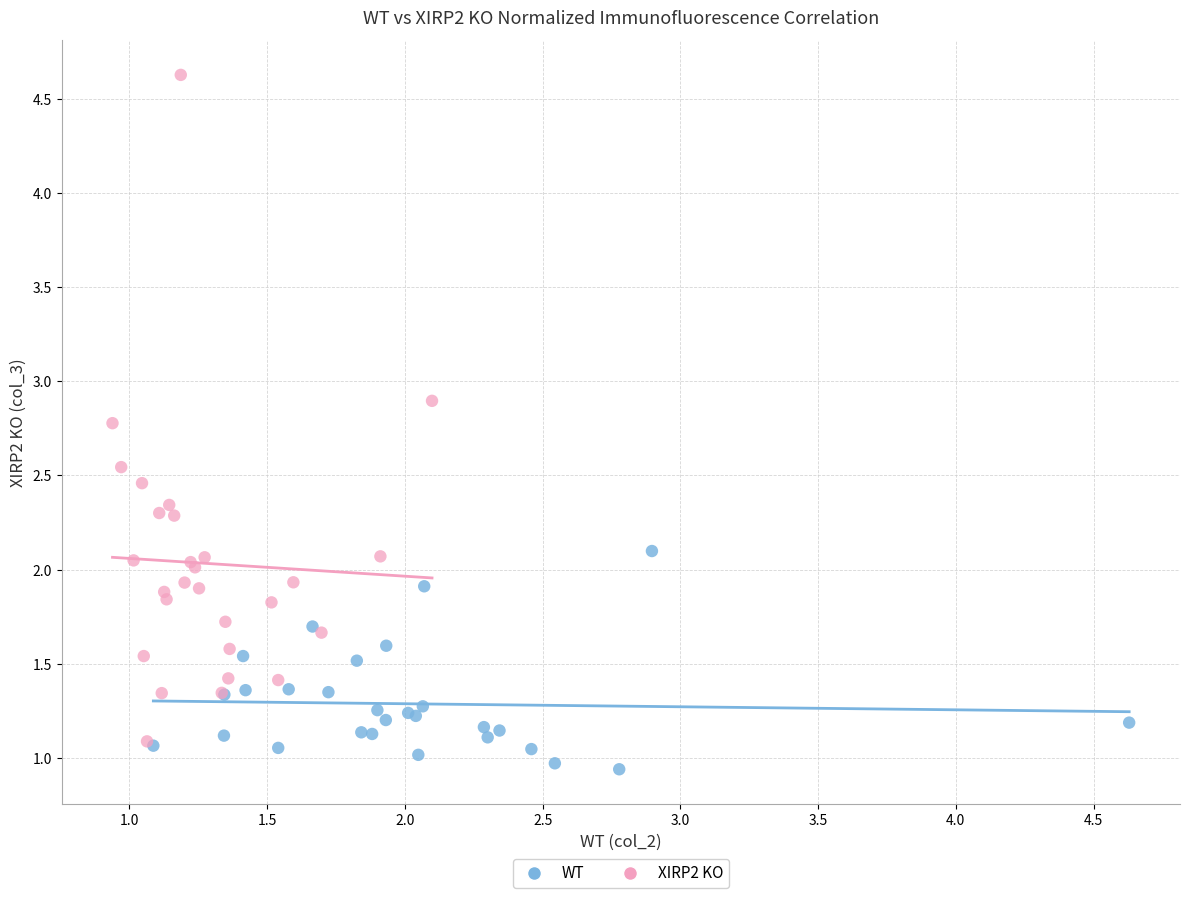

Which series reaches the maximum Y coordinate?

XIRP2 KO